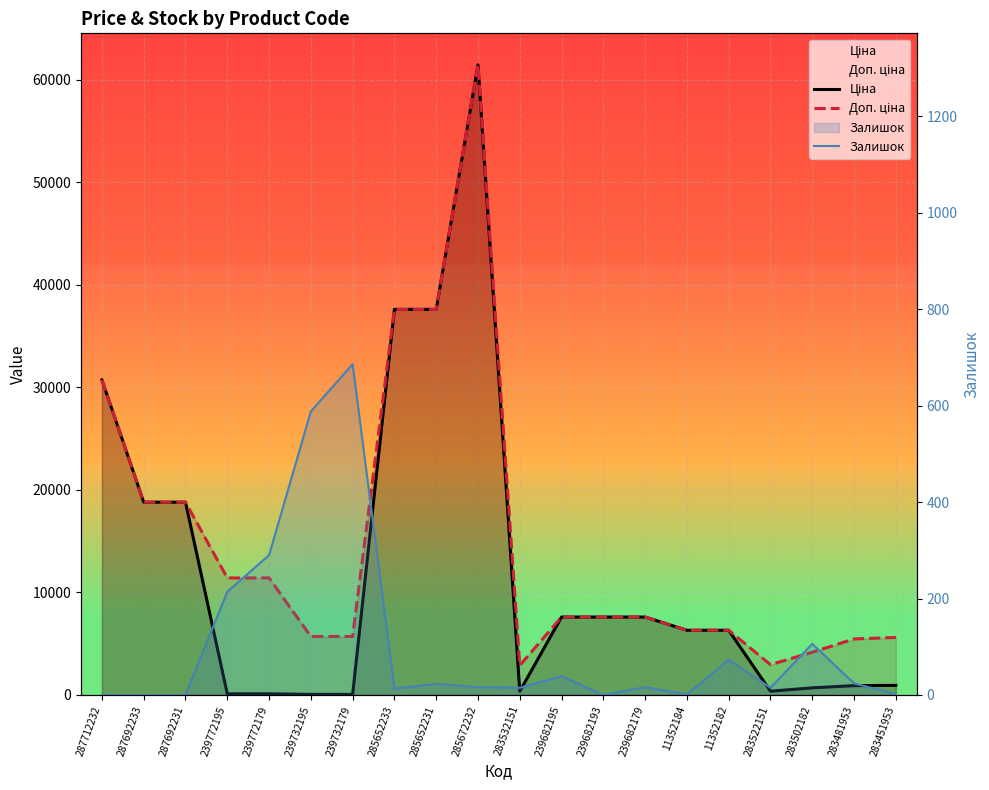

What are all the series names shown in the legend?

Ціна, Доп. ціна, Залишок